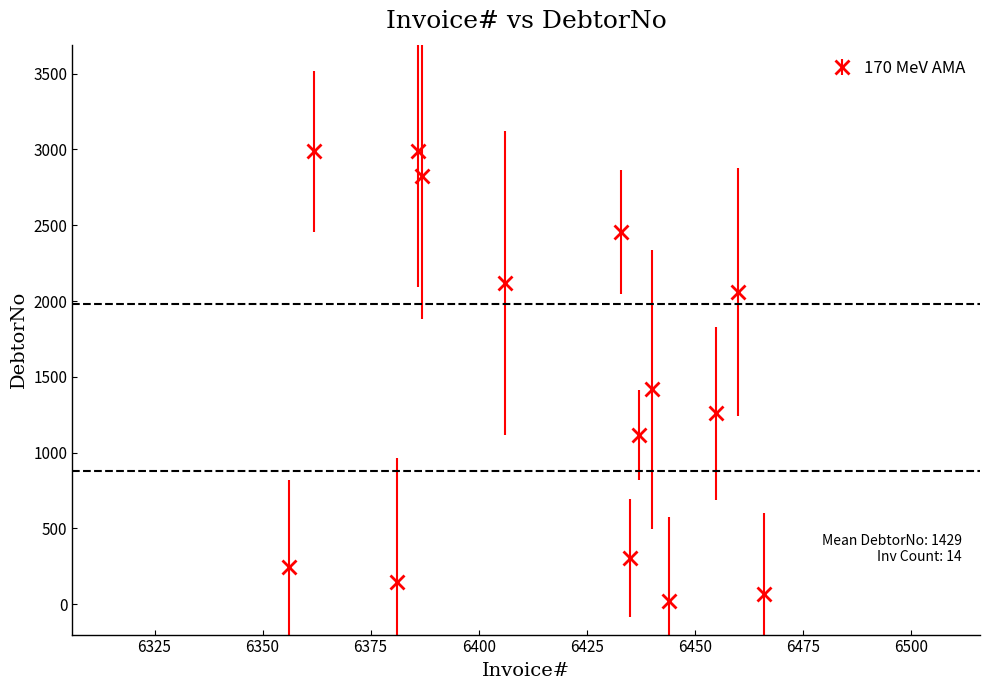

How many interior local valleys (lower than both neighbors) does the data have?

4